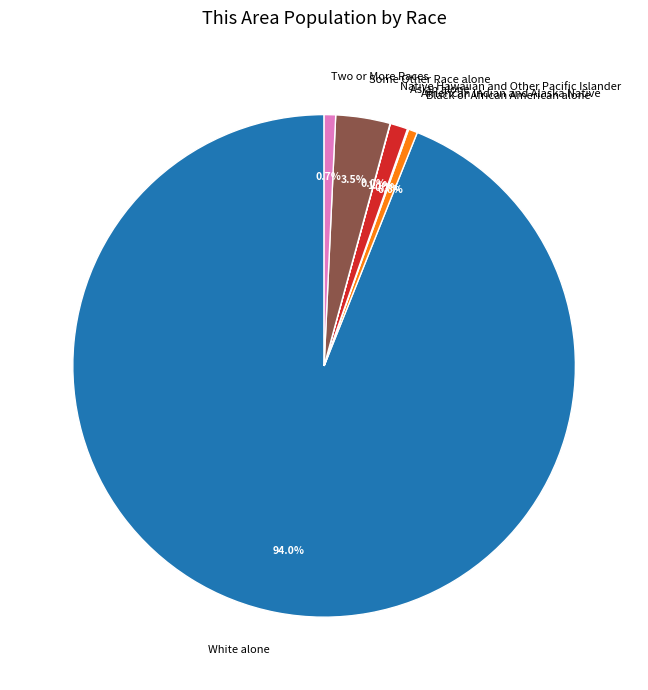

True or false: Black or African American alone accounts for 11% of the total.

False